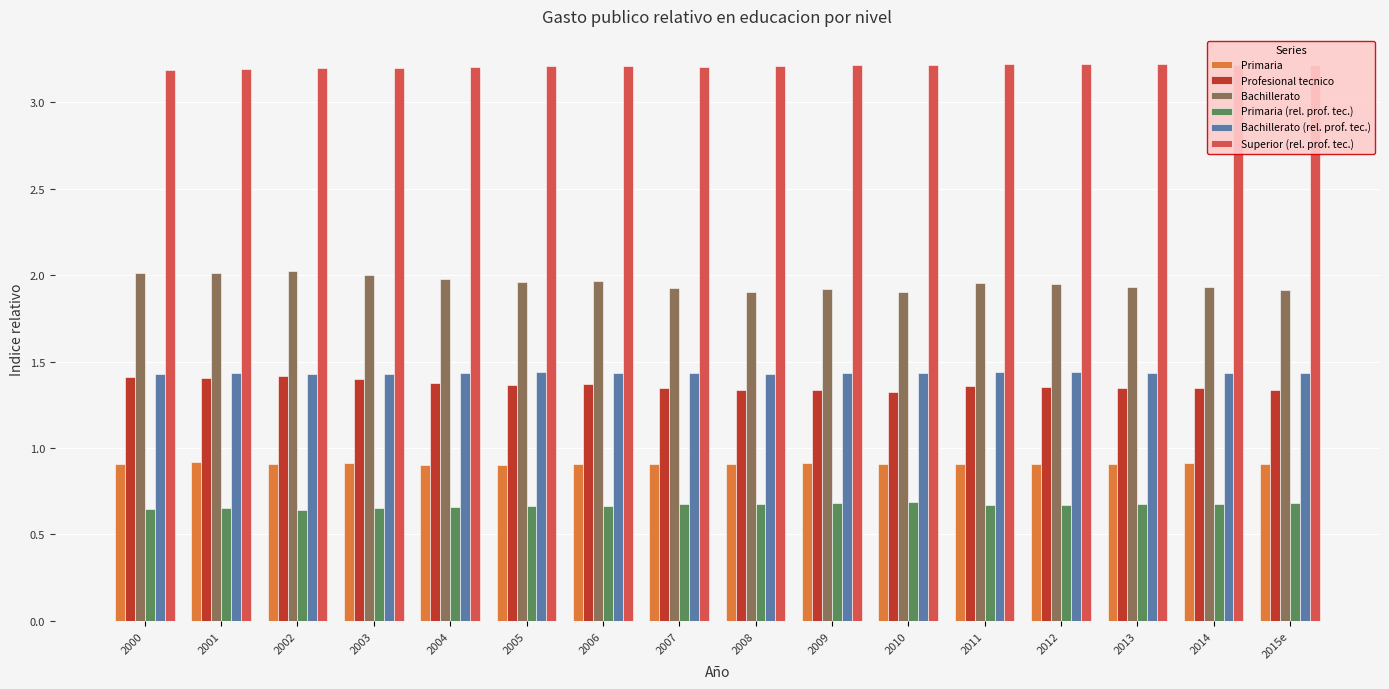

Which series has the widest spread of values?

Bachillerato